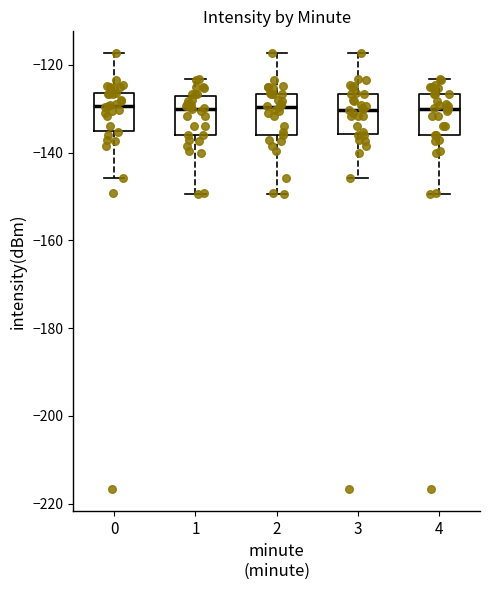

Reading left to right, transcribe this box plot: for each box, give where its median line is, the range the box spans, and where its two whiskers end, as read against the y-axis. The values are not printed on the chart, so give them approximately, as read against the axis.

0: median -130, box -136 to -126, whiskers -146 to -118
1: median -130, box -136 to -128, whiskers -150 to -124
2: median -130, box -136 to -126, whiskers -150 to -118
3: median -130, box -136 to -126, whiskers -146 to -118
4: median -130, box -136 to -126, whiskers -150 to -124